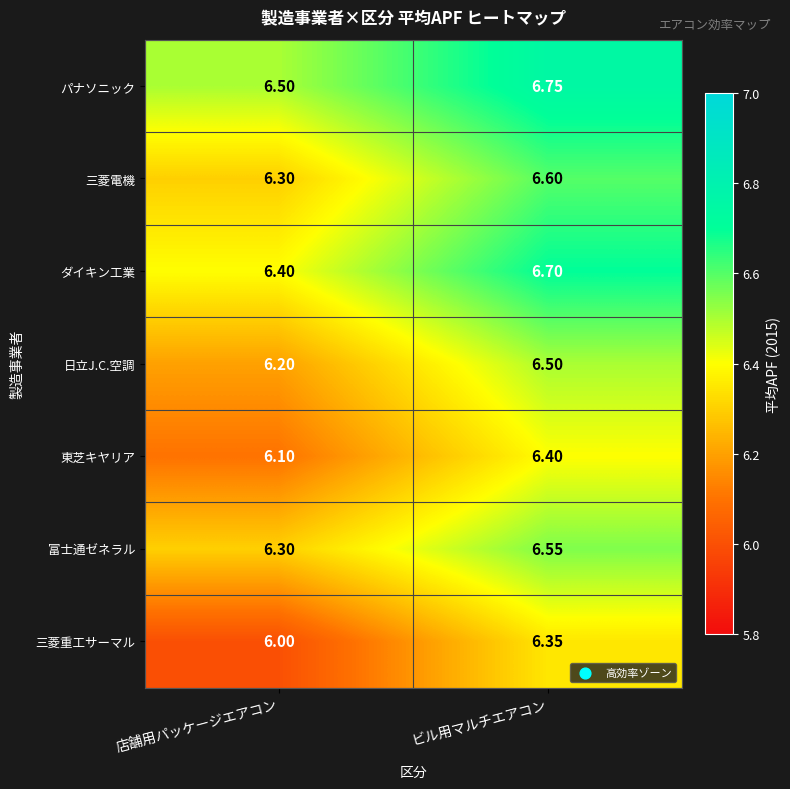

At which category does the chart reach its minimum across all series?

店舗用パッケージエアコン